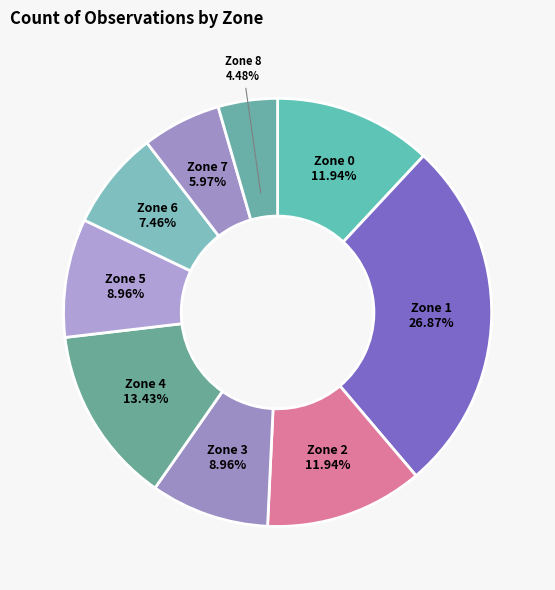

Is there a majority slice in this chart?

No